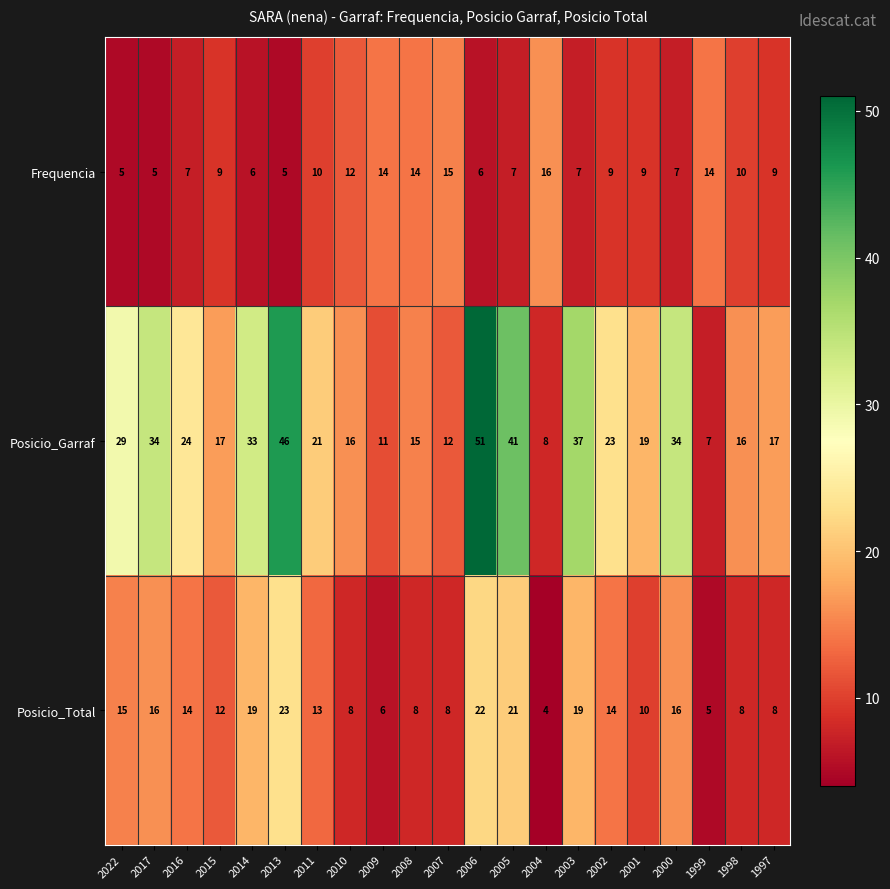

The value of Posicio_Total at 2001 is 14. True or false?

False